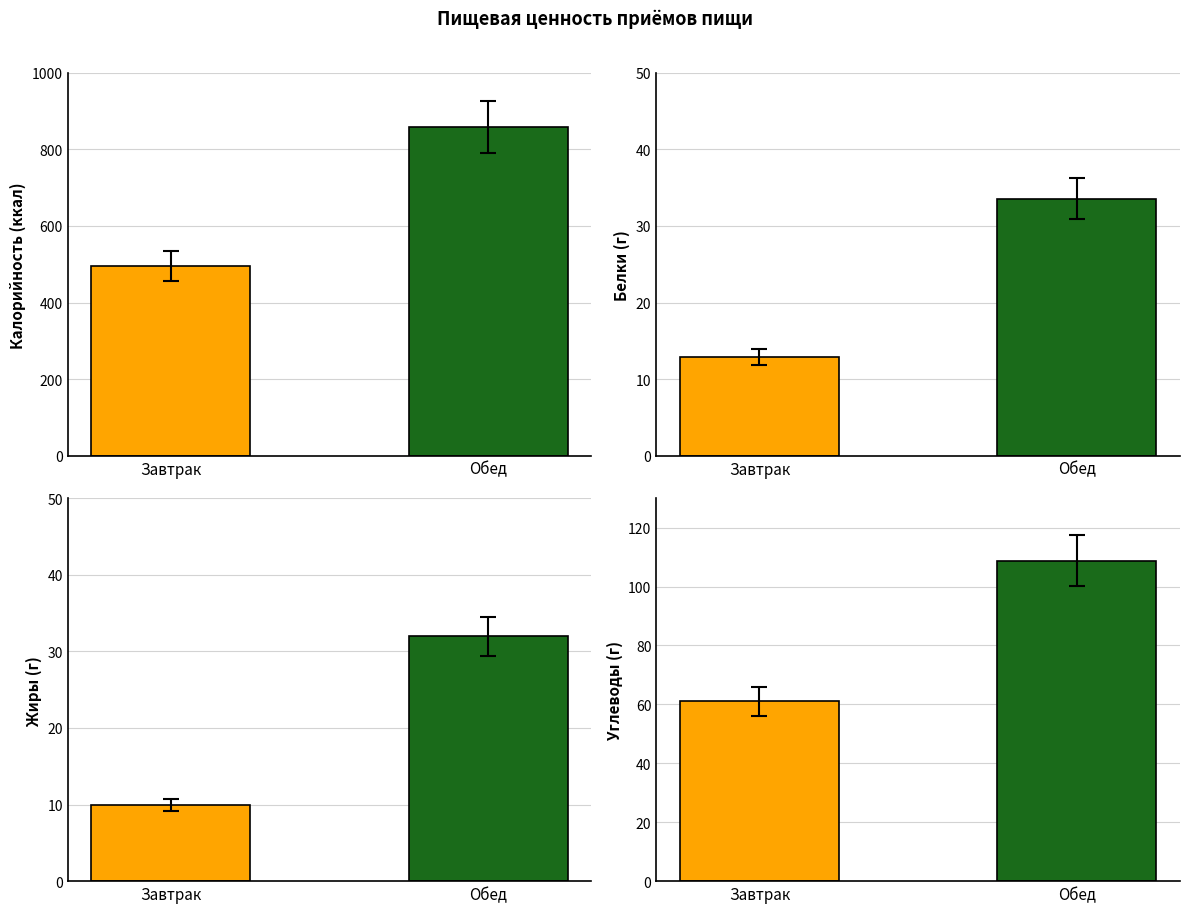

True or false: Калорийность has a value of 1442.5 at Обед.

False